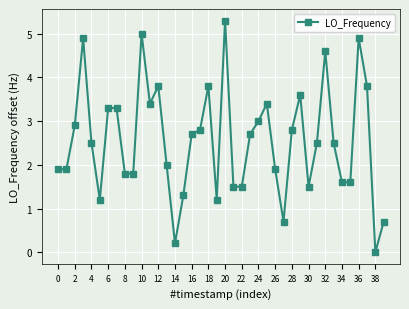

True or false: there are more than 0 points higher than both neighbors.

True